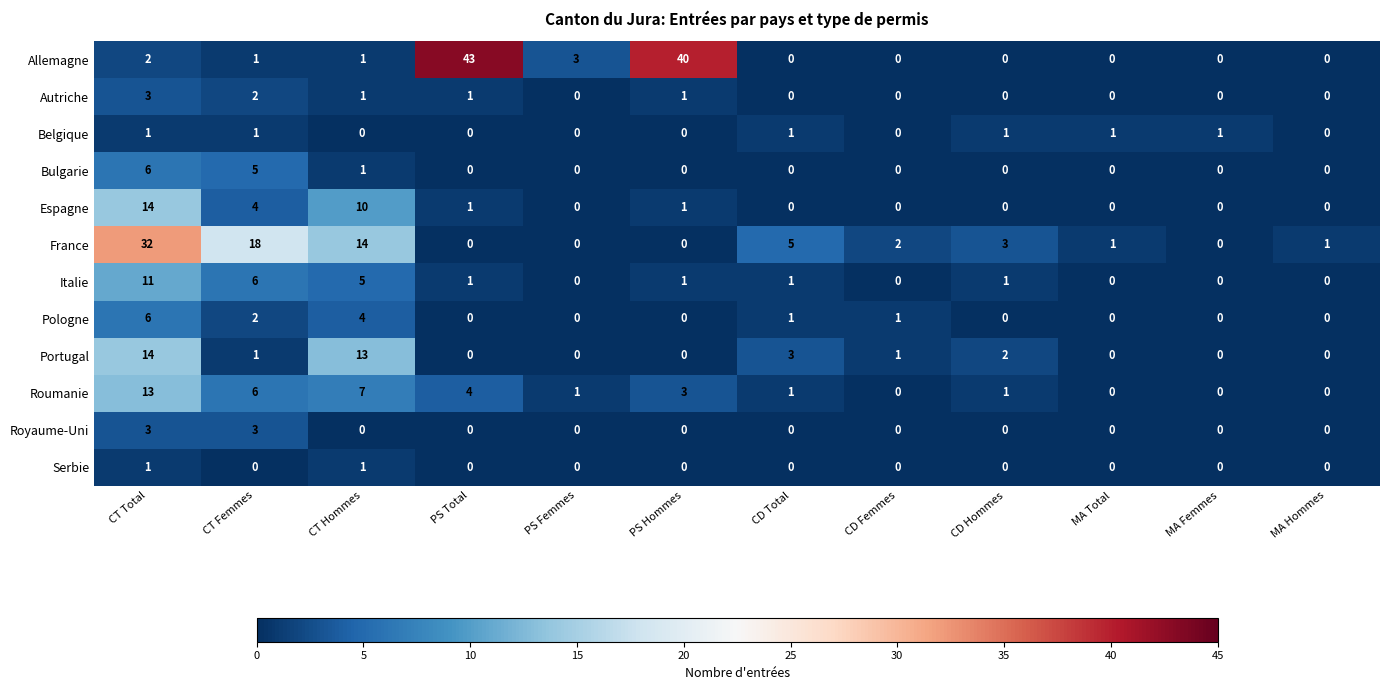

The value of Portugal at PS Femmes is 0. True or false?

True